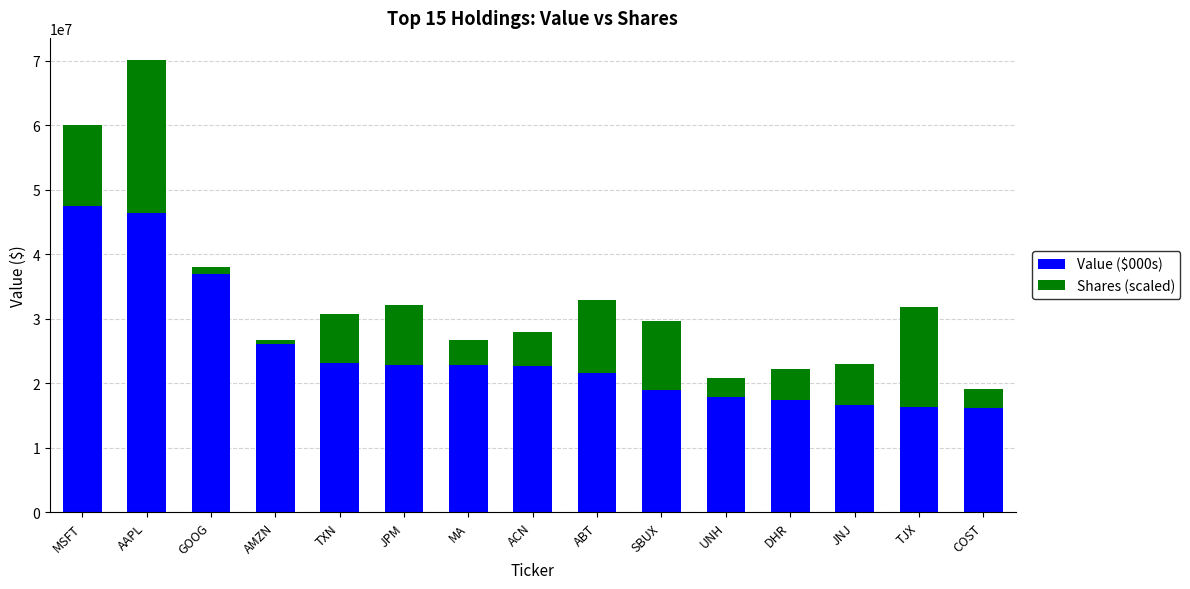

What is the average value of the Value ($000s) series?

24878400.0